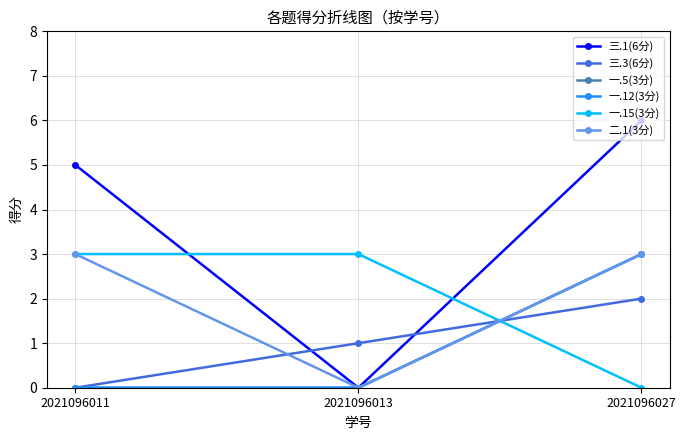

At which label is 一.15(3分) closest to 1?

2021096027